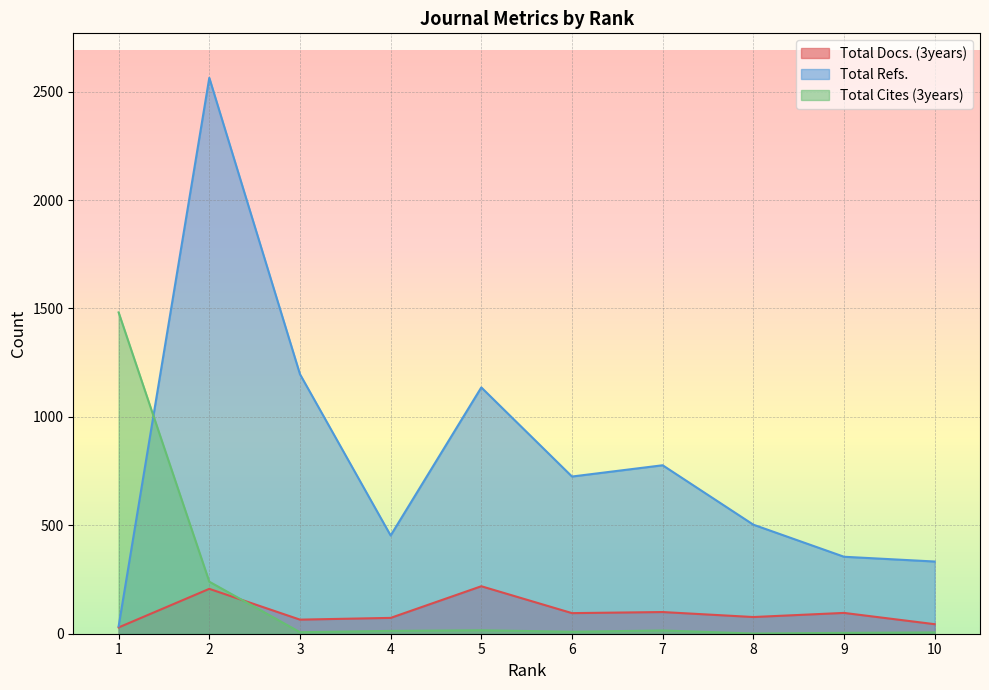

Is it true that Total Docs. (3years) equals 44 at 10?

True